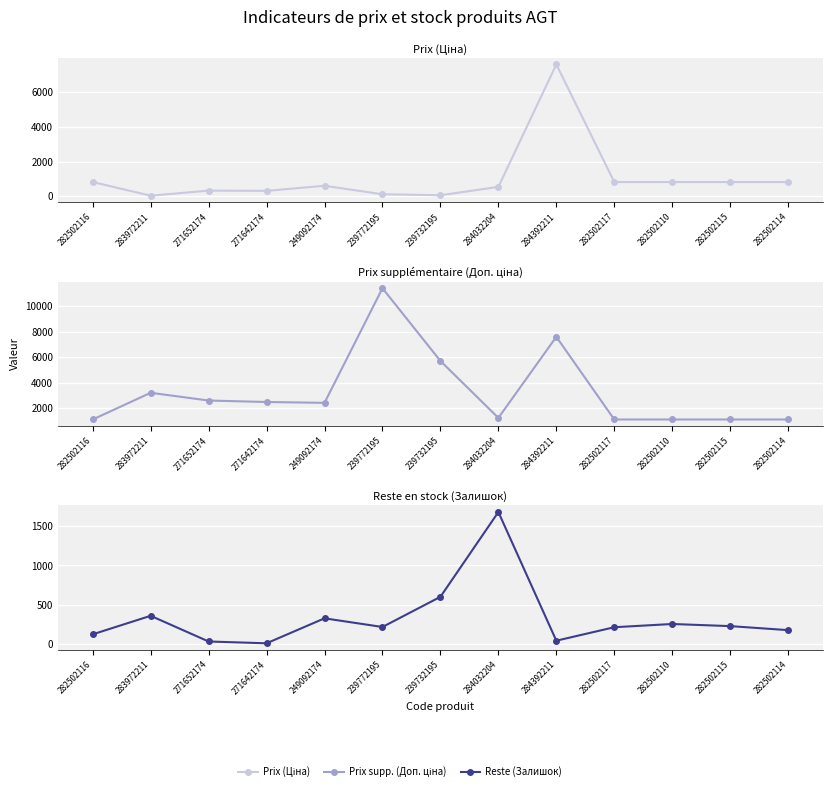

Which series has the widest spread of values?

Prix supp. (Доп. ціна)